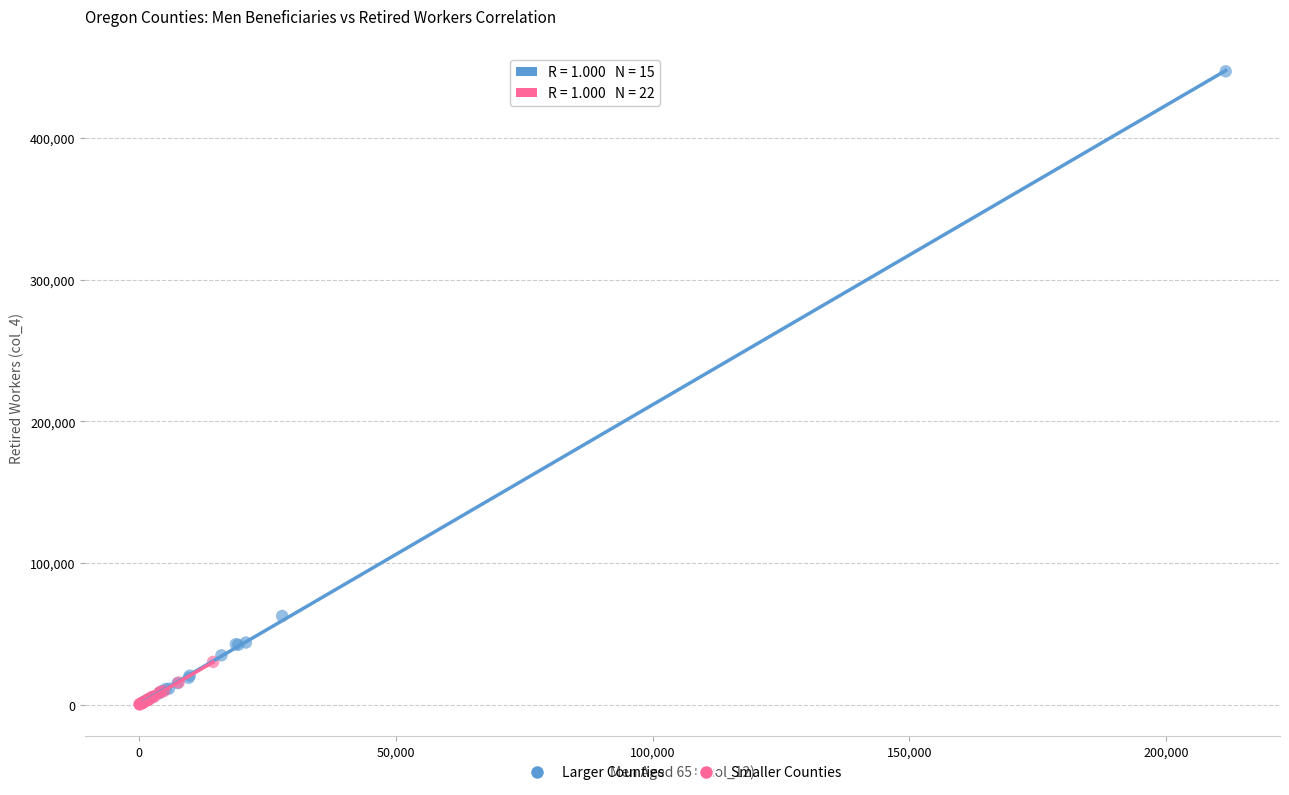

Which series has the widest spread of Y values?

Larger Counties